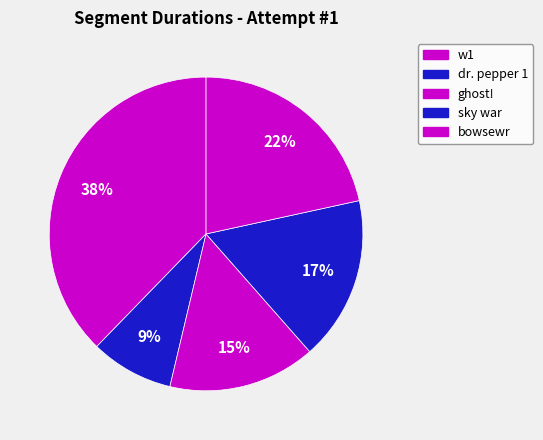

Is ghost! the majority of the pie?

No